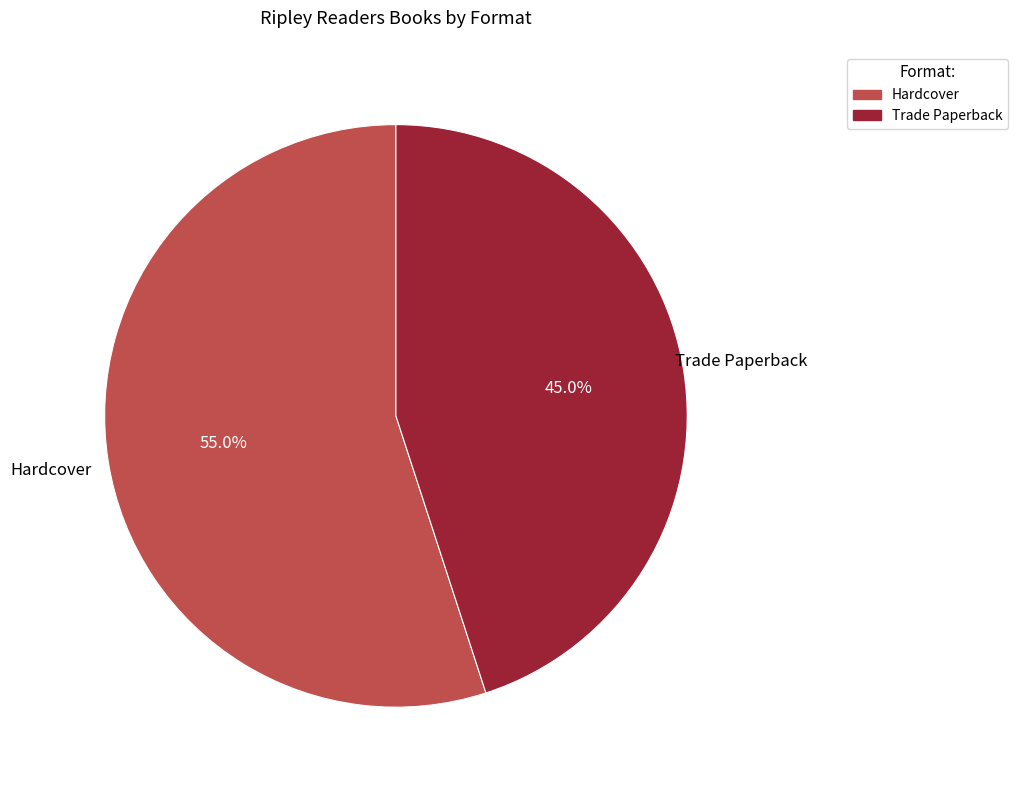

How much of the chart is everything except Hardcover?

45.0%